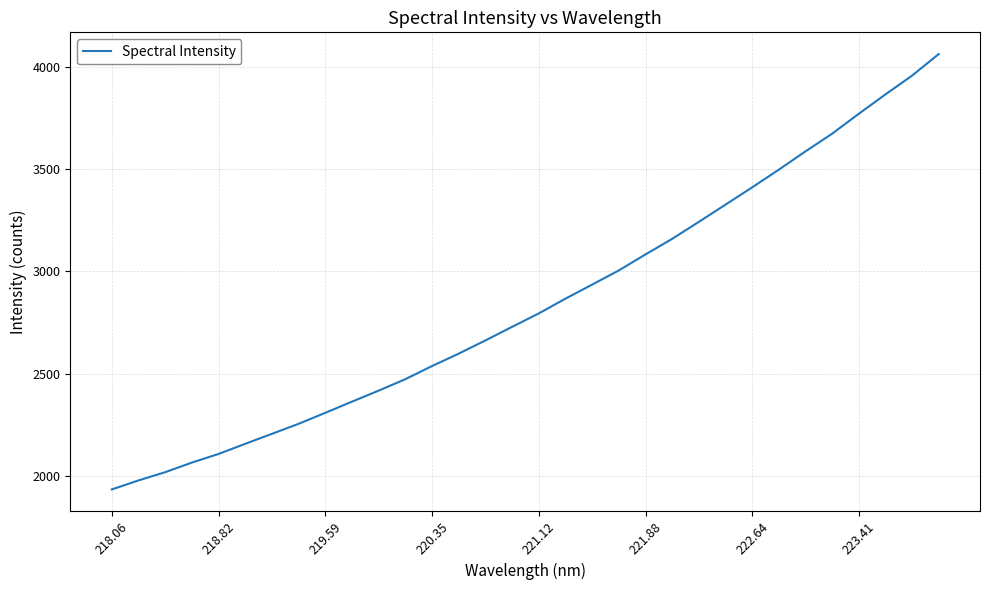

What is the minimum value shown in the chart?

1935.1